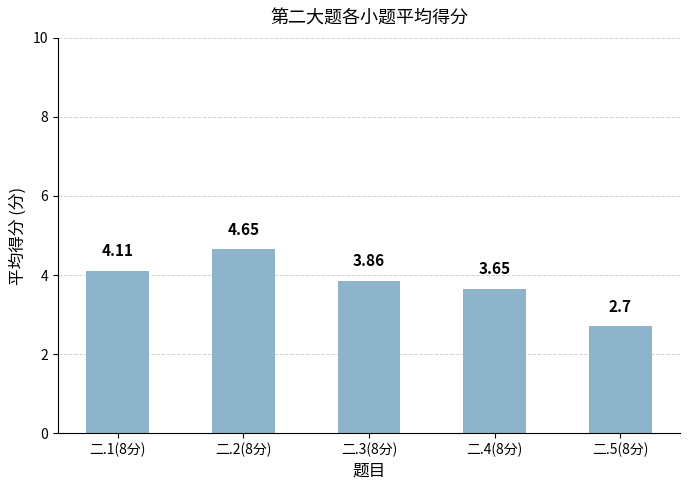

Rank the categories by value from highest to lowest.

二.2(8分), 二.1(8分), 二.3(8分), 二.4(8分), 二.5(8分)